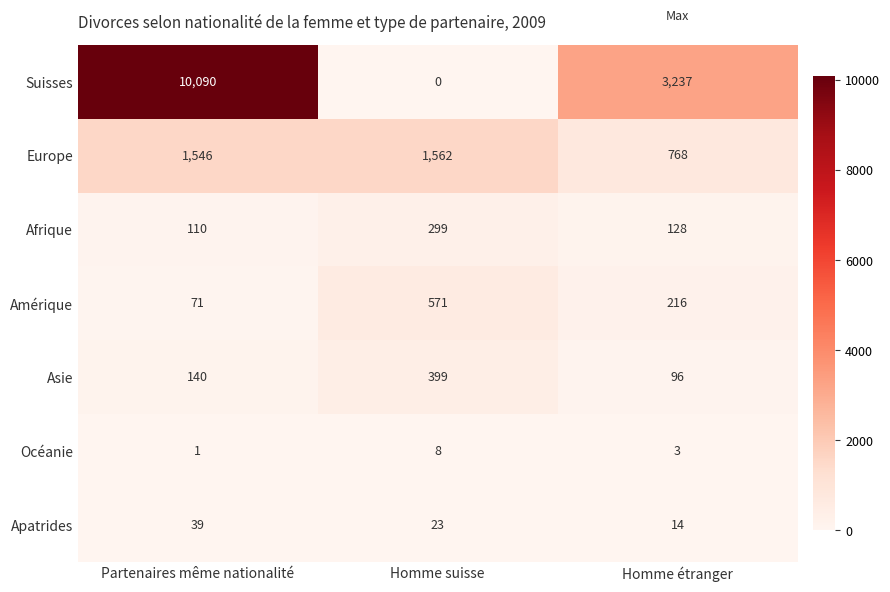

Count the Océanie values in the range 1 to 8.

3